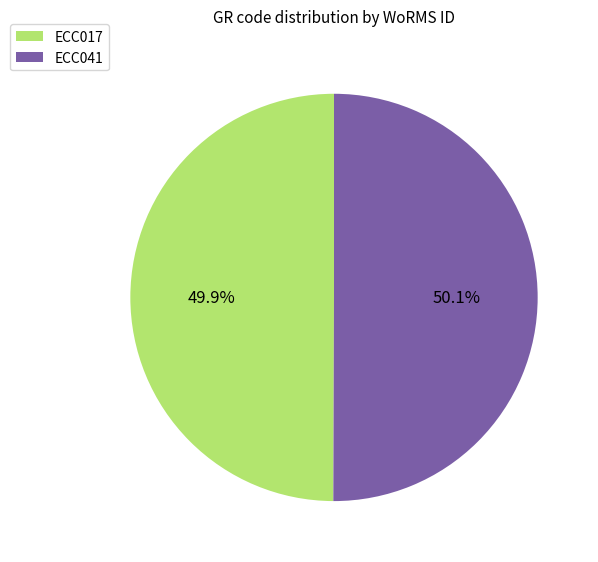

Is the sum of ECC041 and ECC017 greater than half?

Yes